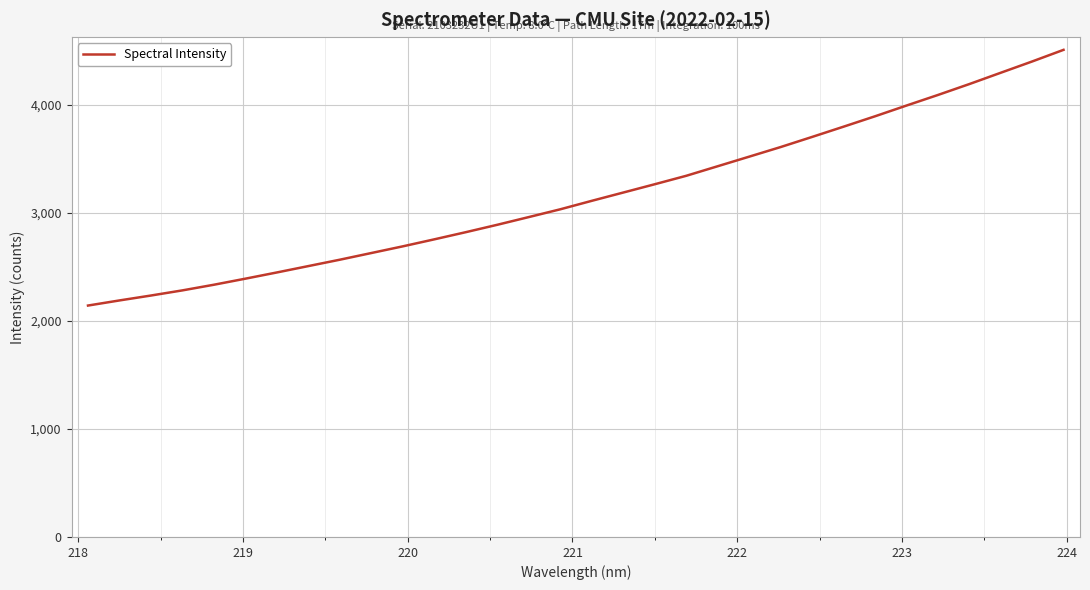

What is the greatest value displayed?

4511.5